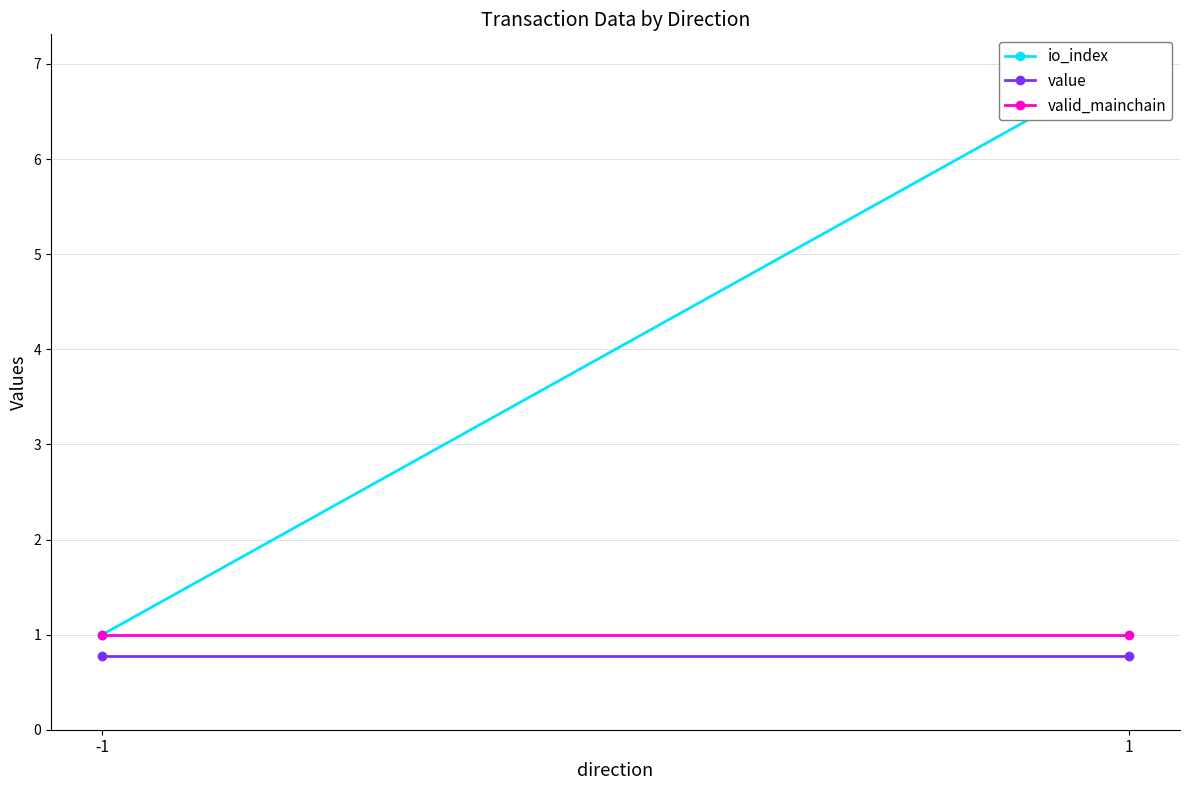

Reading right to left, transcribe all the data shown in this chart.

io_index: 1=7.0	-1=1.0
value: 1=0.8	-1=0.8
valid_mainchain: 1=1.0	-1=1.0